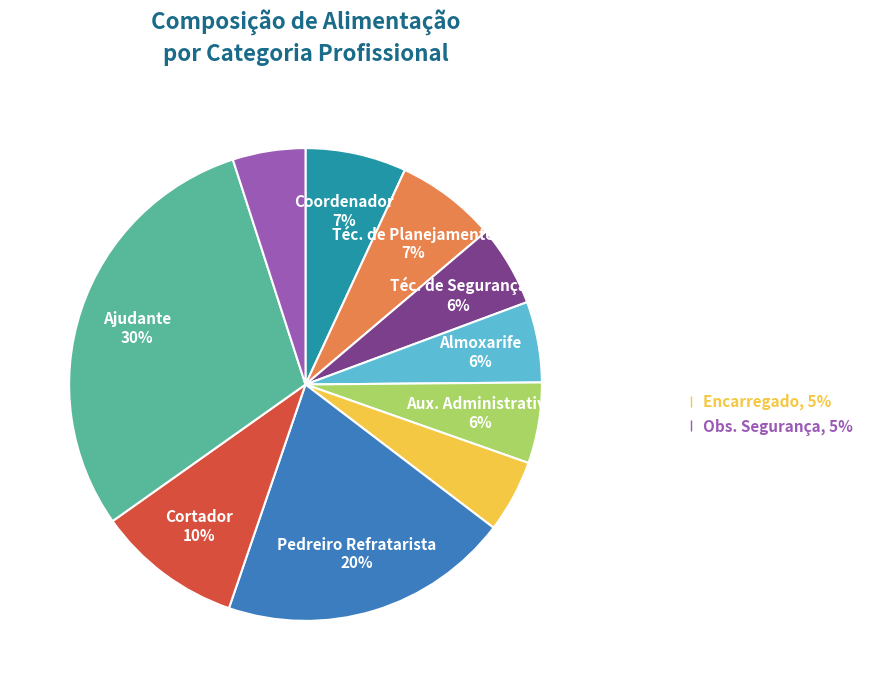

Does any single category account for the majority?

No